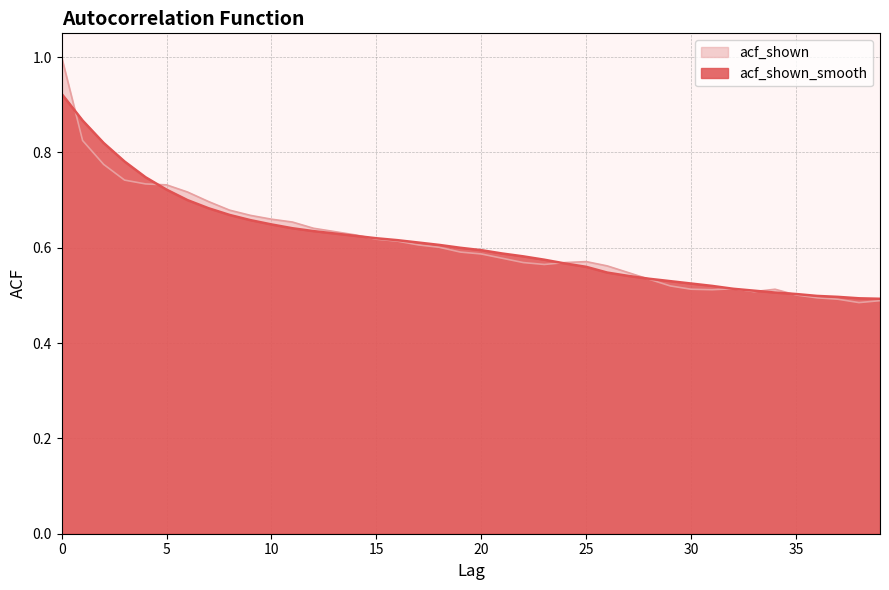

Reading left to right, list all the values displayed in this chart.

acf_shown_smooth: 0=0.9	1=0.9	2=0.8	3=0.8	4=0.7	5=0.7	6=0.7	7=0.7	8=0.7	9=0.7	10=0.6	11=0.6	12=0.6	13=0.6	14=0.6	15=0.6	16=0.6	17=0.6	18=0.6	19=0.6	20=0.6	21=0.6	22=0.6	23=0.6	24=0.6	25=0.6	26=0.5	27=0.5	28=0.5	29=0.5	30=0.5	31=0.5	32=0.5	33=0.5	34=0.5	35=0.5	36=0.5	37=0.5	38=0.5	39=0.5
acf_shown: 0=1.0	1=0.8	2=0.8	3=0.7	4=0.7	5=0.7	6=0.7	7=0.7	8=0.7	9=0.7	10=0.7	11=0.7	12=0.6	13=0.6	14=0.6	15=0.6	16=0.6	17=0.6	18=0.6	19=0.6	20=0.6	21=0.6	22=0.6	23=0.6	24=0.6	25=0.6	26=0.6	27=0.5	28=0.5	29=0.5	30=0.5	31=0.5	32=0.5	33=0.5	34=0.5	35=0.5	36=0.5	37=0.5	38=0.5	39=0.5